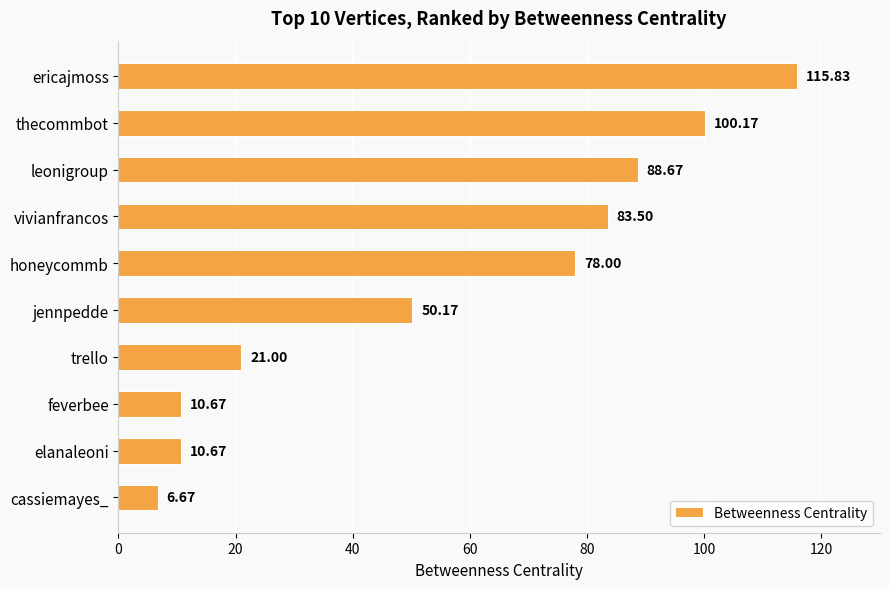

Where is the data nearest to the value 61?

jennpedde